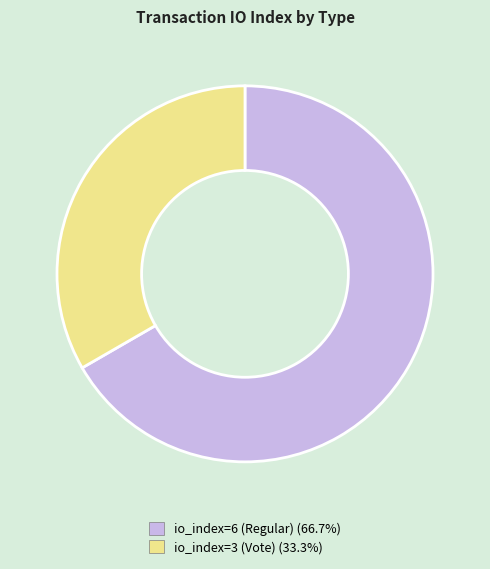

How many slices are in this pie chart?

2